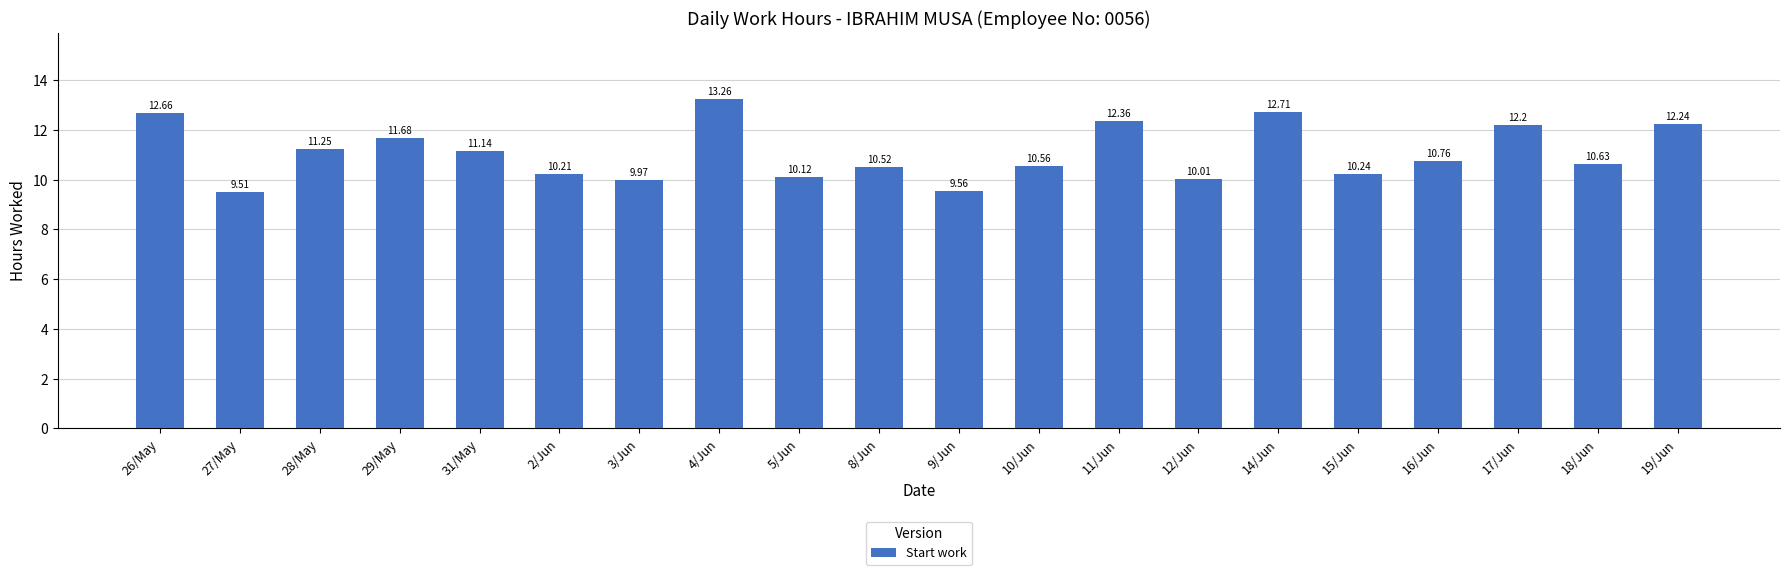

True or false: the data shows 10.5 at 8/Jun.

True